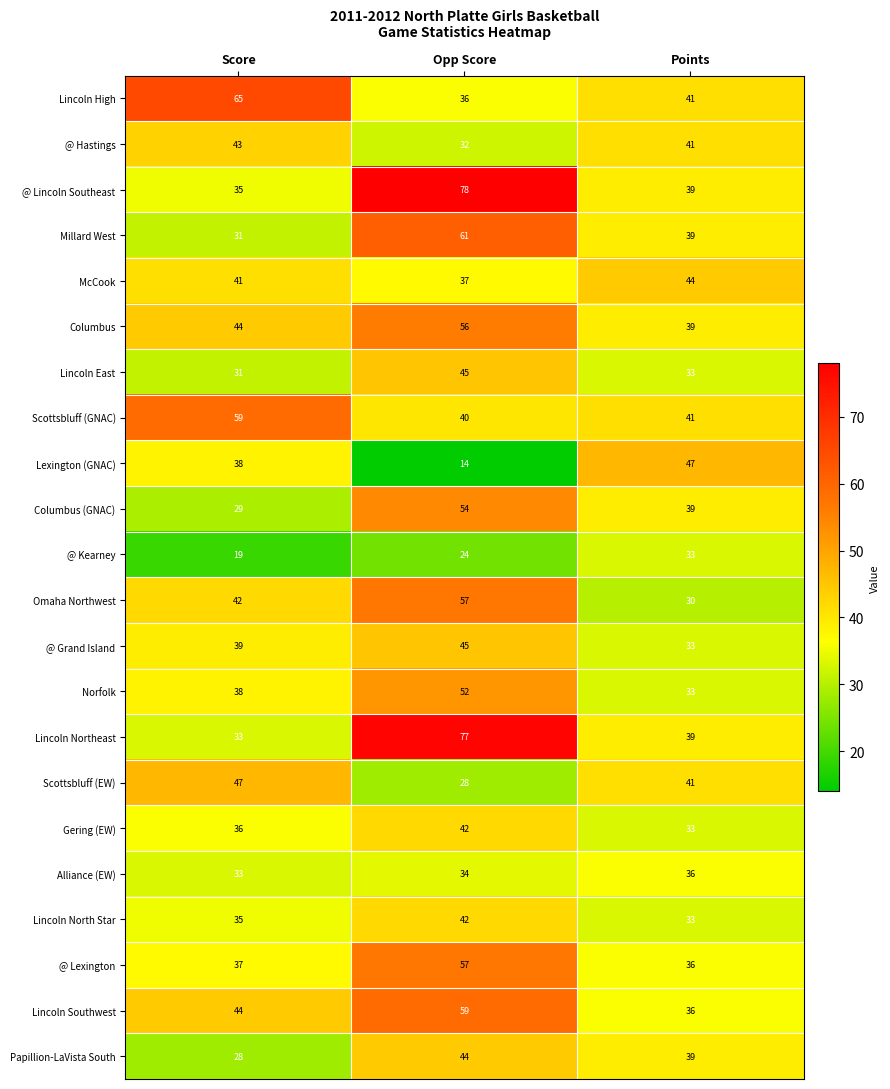

Which label corresponds to the largest value in the chart?

Opp Score